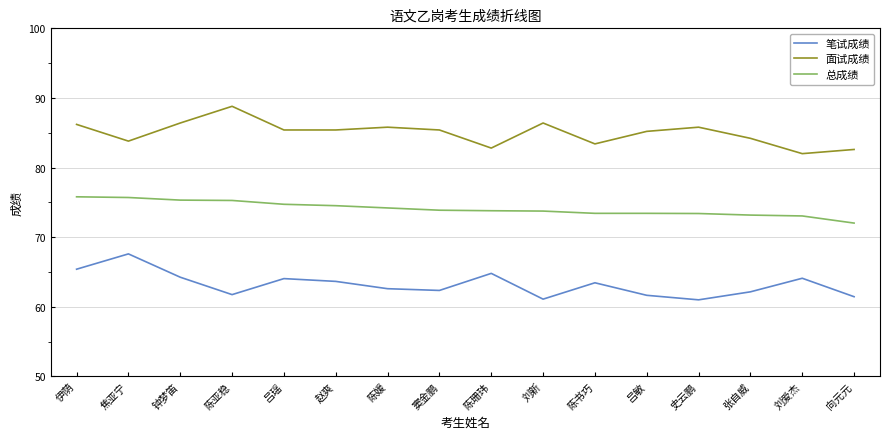

Does the chart have visible grid lines?

Yes